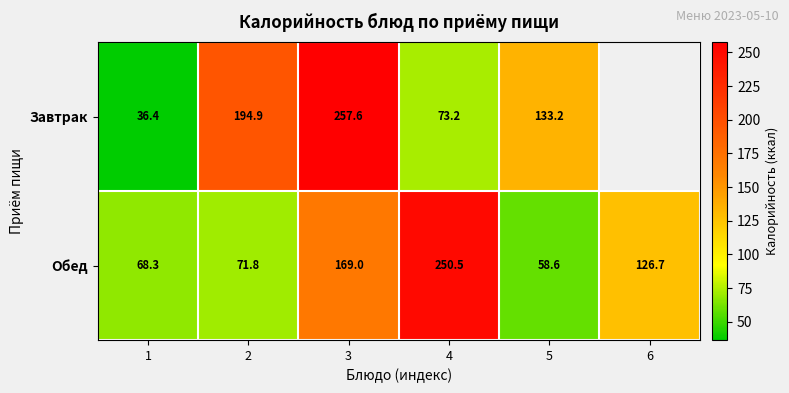

What is the sum of the Обед values at 1 and 2?

140.1